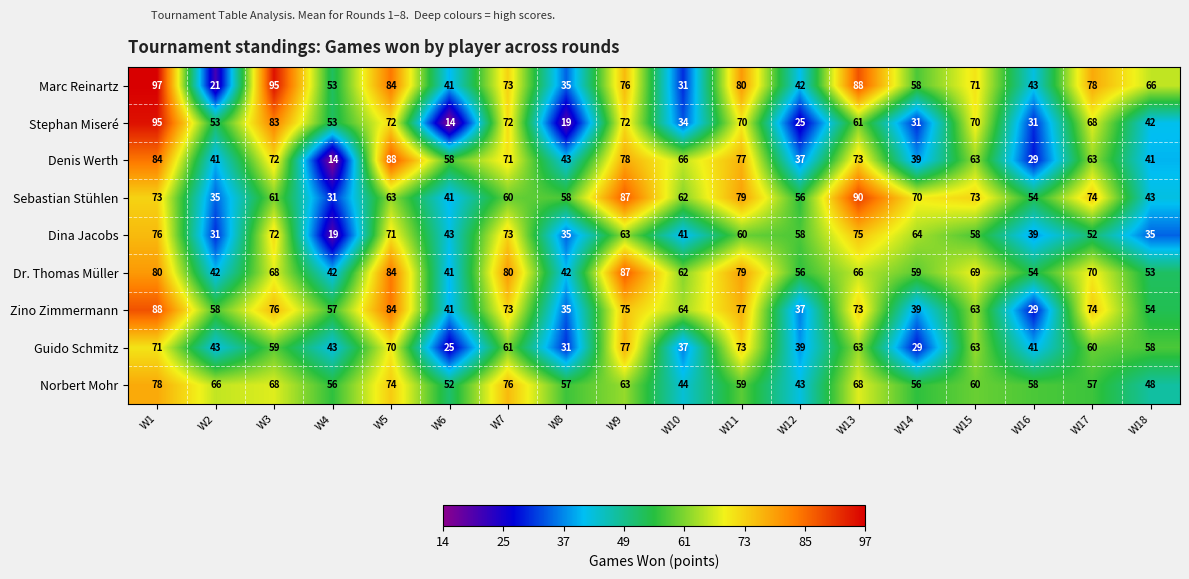

Where is Guido Schmitz nearest to the value 51?

W18